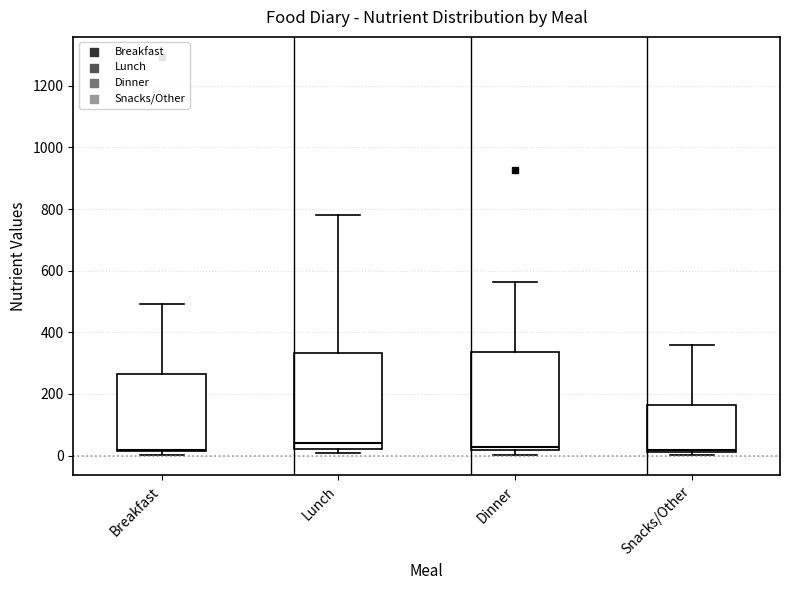

Reading left to right, read every box against the y-axis: the position of its median line, the range the box covers, and the ends of its whiskers. The values are not printed on the chart, so give them approximately, as read against the axis.

Breakfast: median 20, box 20 to 260, whiskers 0 to 500
Lunch: median 40, box 20 to 340, whiskers 0 to 780
Dinner: median 20 (just above the box's lower edge), box 20 to 340, whiskers 0 to 560
Snacks/Other: median 20 (just above the box's lower edge), box 20 to 160, whiskers 0 to 360